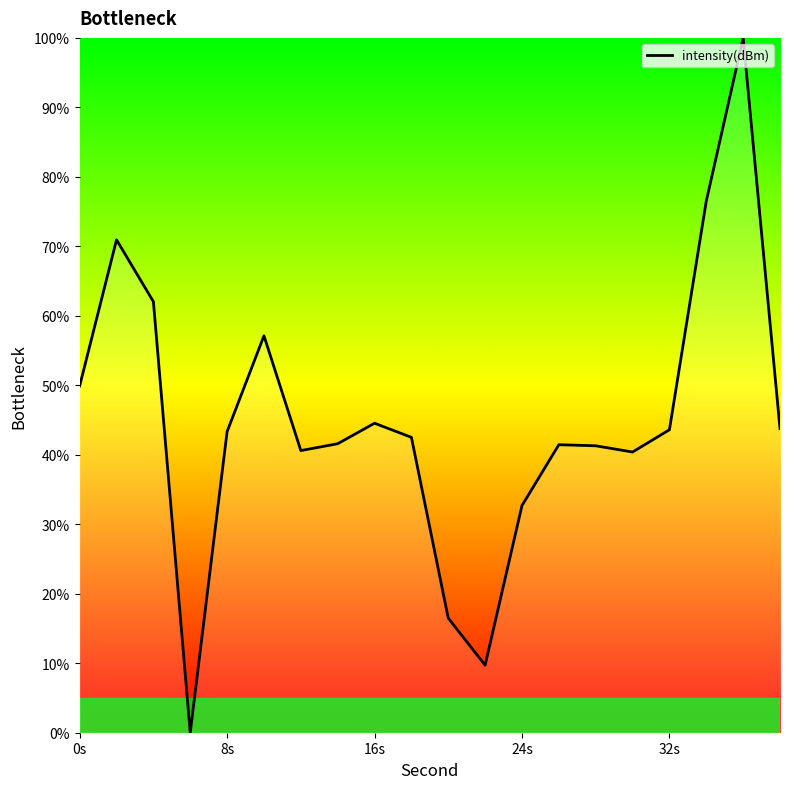

What is the difference between the maximum and minimum values?

100.0